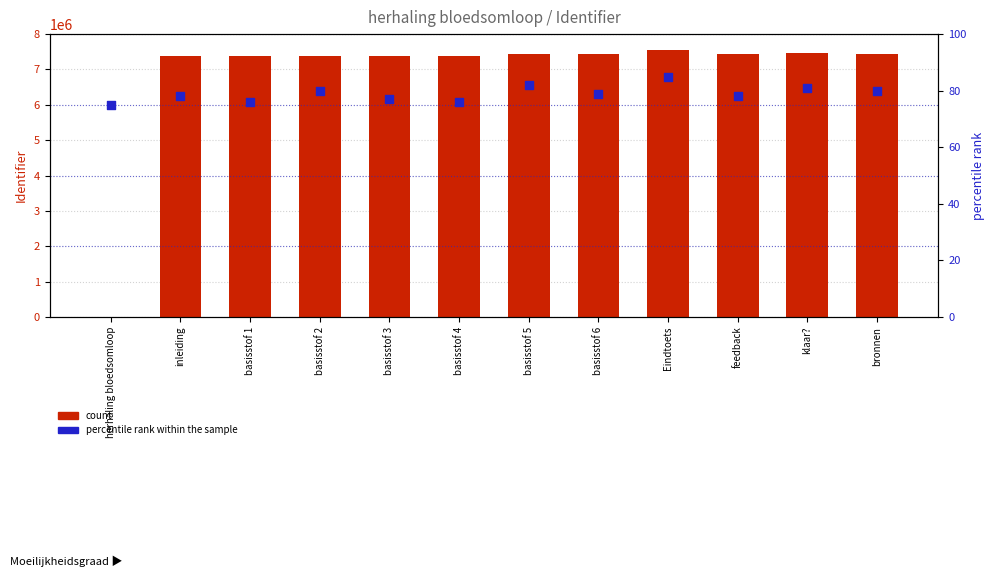

Which series reaches the maximum Y coordinate?

Identifier (count)